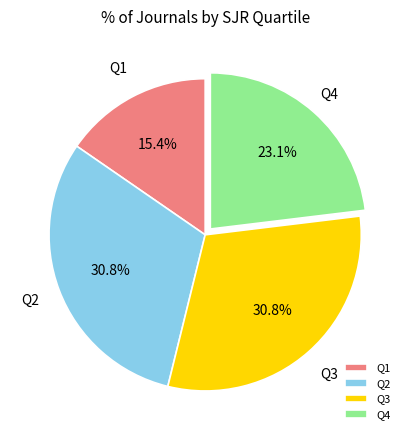

The Q3 slice represents 31% of the pie. True or false?

True